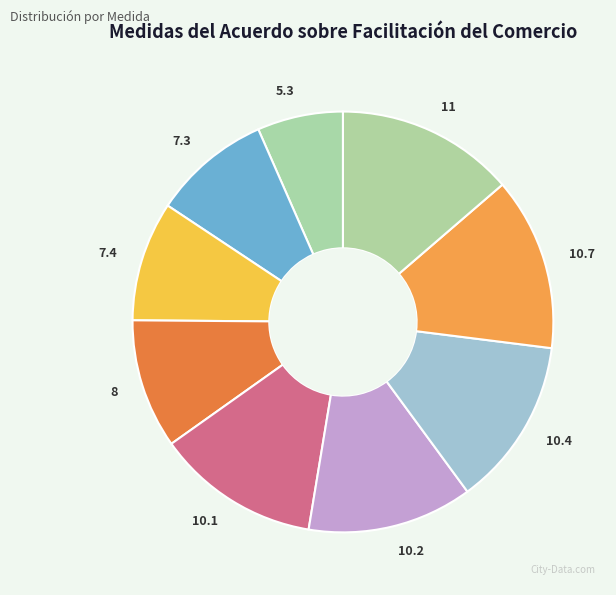

Which has a higher value, 10.4 or 5.3?

10.4